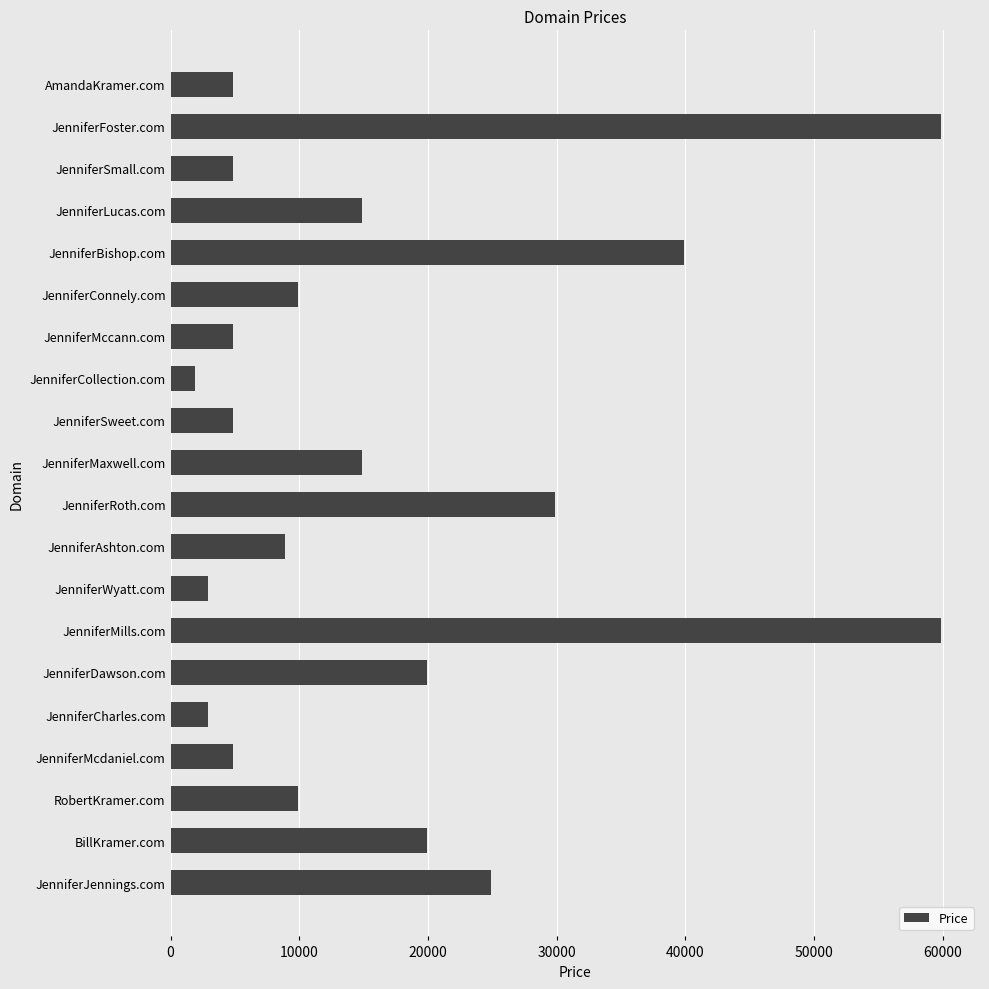

Reading bottom to top, transcribe all the data shown in this chart.

24888	19888	9888	4888	2888	19888	59888	2888	8888	29888	14888	4888	1888	4888	9888	39888	14888	4888	59888	4888